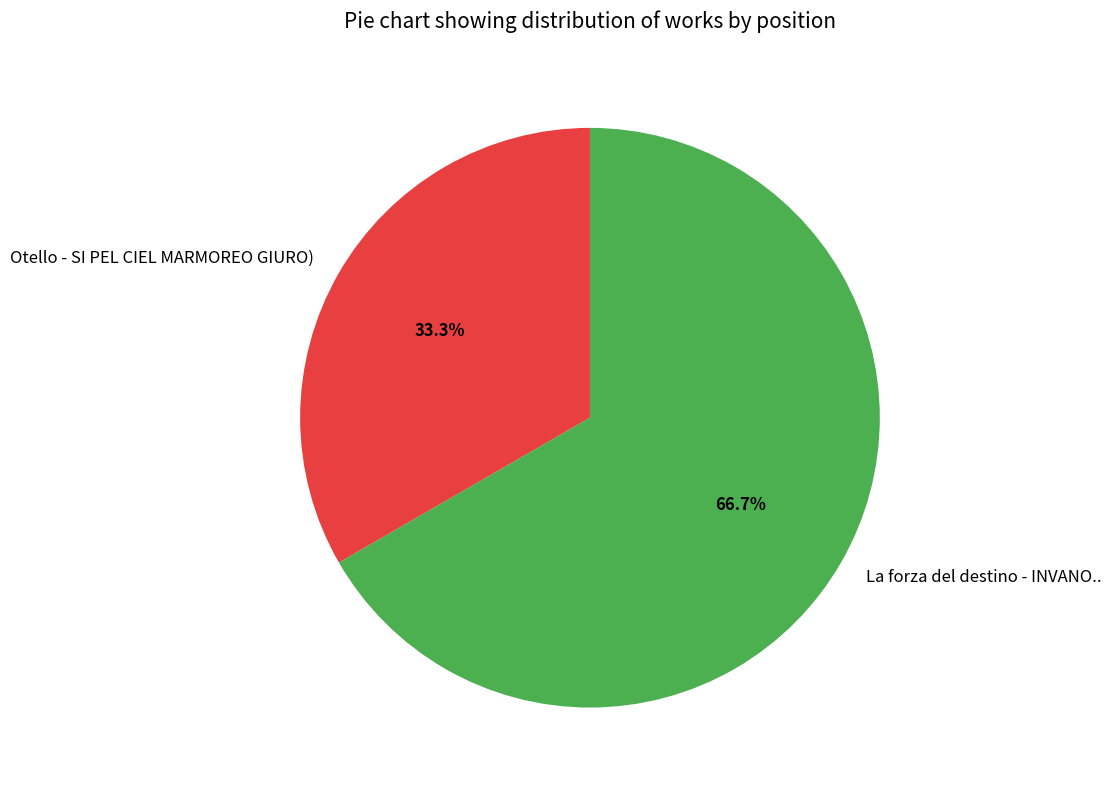

Approximately how many times larger is the value at La forza del destino - INVANO.. compared to Otello - SI PEL CIEL MARMOREO GIURO)?

2.0